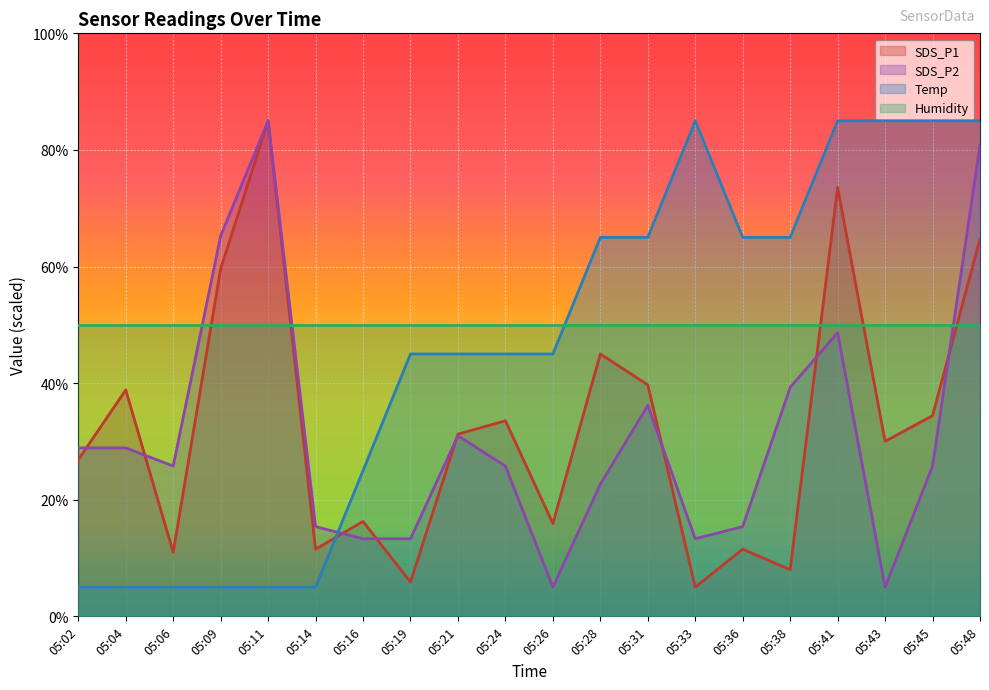

At how many categories does at least one series exceed 73?

6